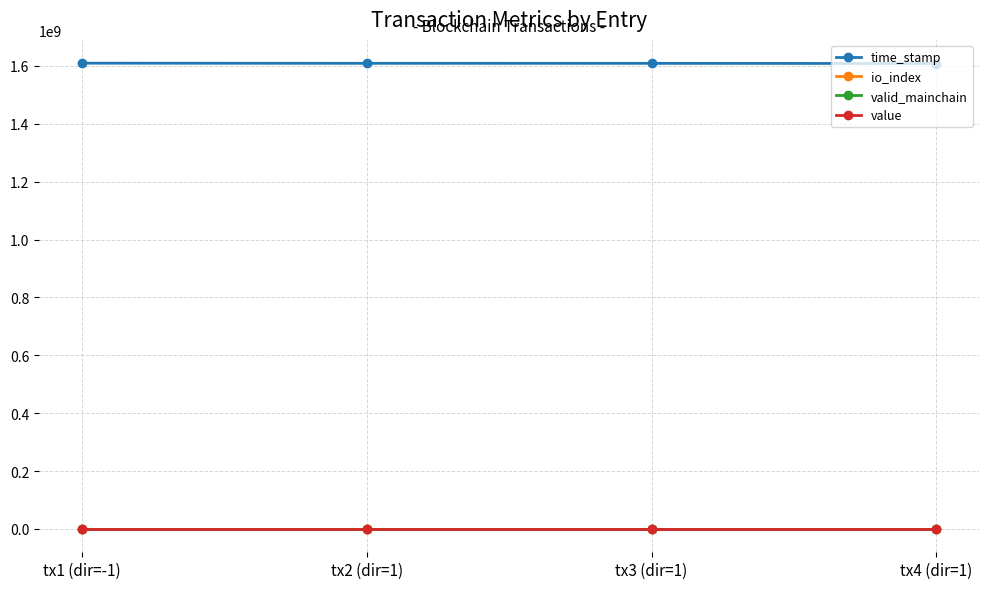

What is the sum of all value values?

28.4